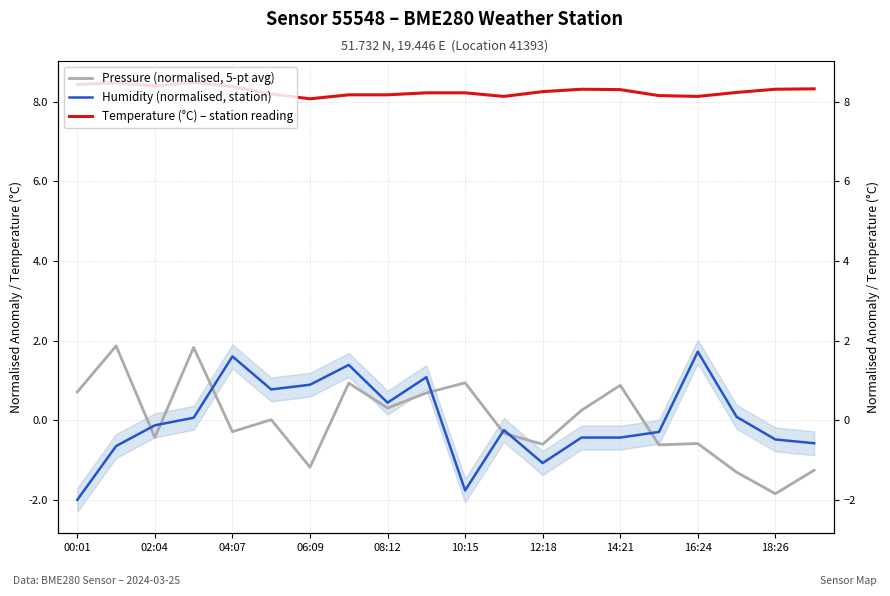

What is the value of the Pressure (normalised, 5-pt avg) point at the 10th from the left?

0.7